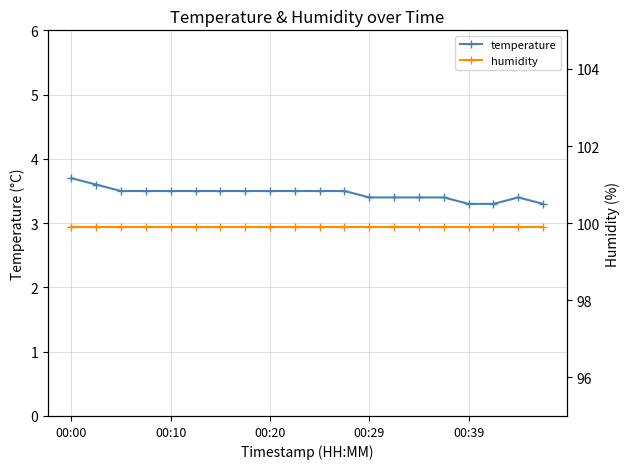

Is it true that temperature equals 3.4 at 00:29?

True